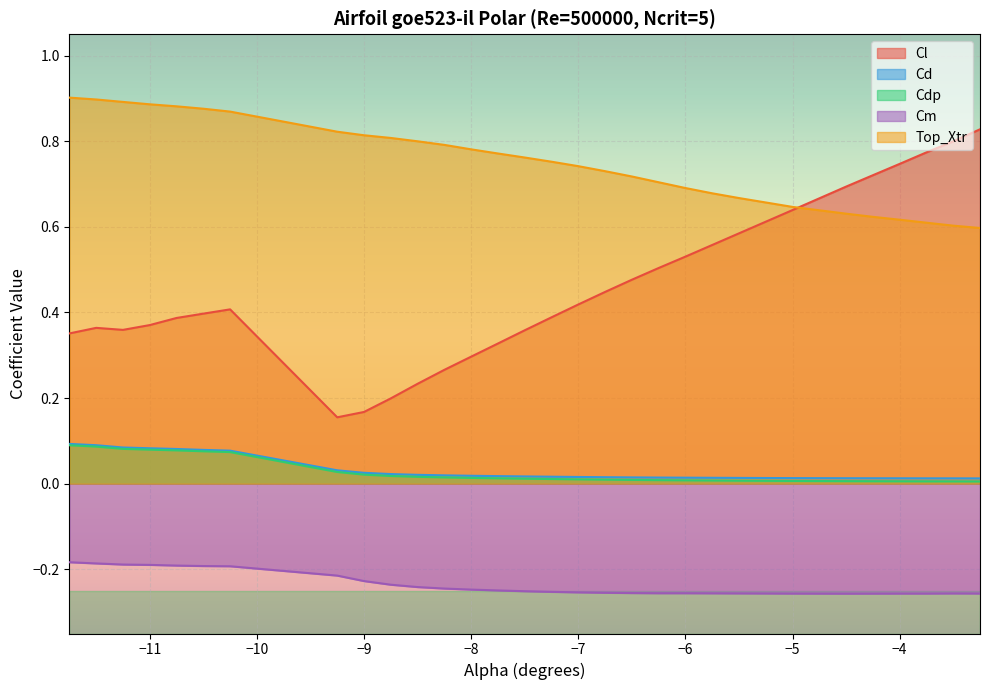

Reading right to left, extract all data points from this chart.

Cl: 0.8	0.8	0.8	0.7	0.7	0.7	0.6	0.6	0.6	0.5	0.5	0.5	0.4	0.4	0.4	0.4	0.3	0.3	0.3	0.2	0.2	0.2	0.2	0.4	0.4	0.4	0.4	0.4	0.4	0.4
Cd: 0.0	0.0	0.0	0.0	0.0	0.0	0.0	0.0	0.0	0.0	0.0	0.0	0.0	0.0	0.0	0.0	0.0	0.0	0.0	0.0	0.0	0.0	0.0	0.1	0.1	0.1	0.1	0.1	0.1	0.1
Cdp: 0.0	0.0	0.0	0.0	0.0	0.0	0.0	0.0	0.0	0.0	0.0	0.0	0.0	0.0	0.0	0.0	0.0	0.0	0.0	0.0	0.0	0.0	0.0	0.1	0.1	0.1	0.1	0.1	0.1	0.1
Cm: -0.3	-0.3	-0.3	-0.3	-0.3	-0.3	-0.3	-0.3	-0.3	-0.3	-0.3	-0.3	-0.3	-0.3	-0.3	-0.3	-0.2	-0.2	-0.2	-0.2	-0.2	-0.2	-0.2	-0.2	-0.2	-0.2	-0.2	-0.2	-0.2	-0.2
Top_Xtr: 0.6	0.6	0.6	0.6	0.6	0.6	0.6	0.7	0.7	0.7	0.7	0.7	0.7	0.7	0.8	0.8	0.8	0.8	0.8	0.8	0.8	0.8	0.8	0.9	0.9	0.9	0.9	0.9	0.9	0.9